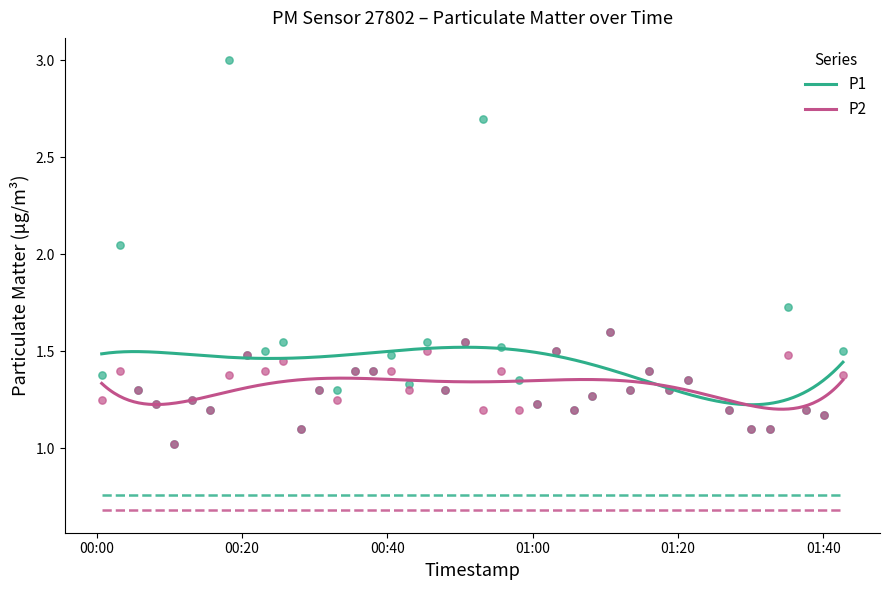

Which series has the largest Y range (max minus min)?

P1